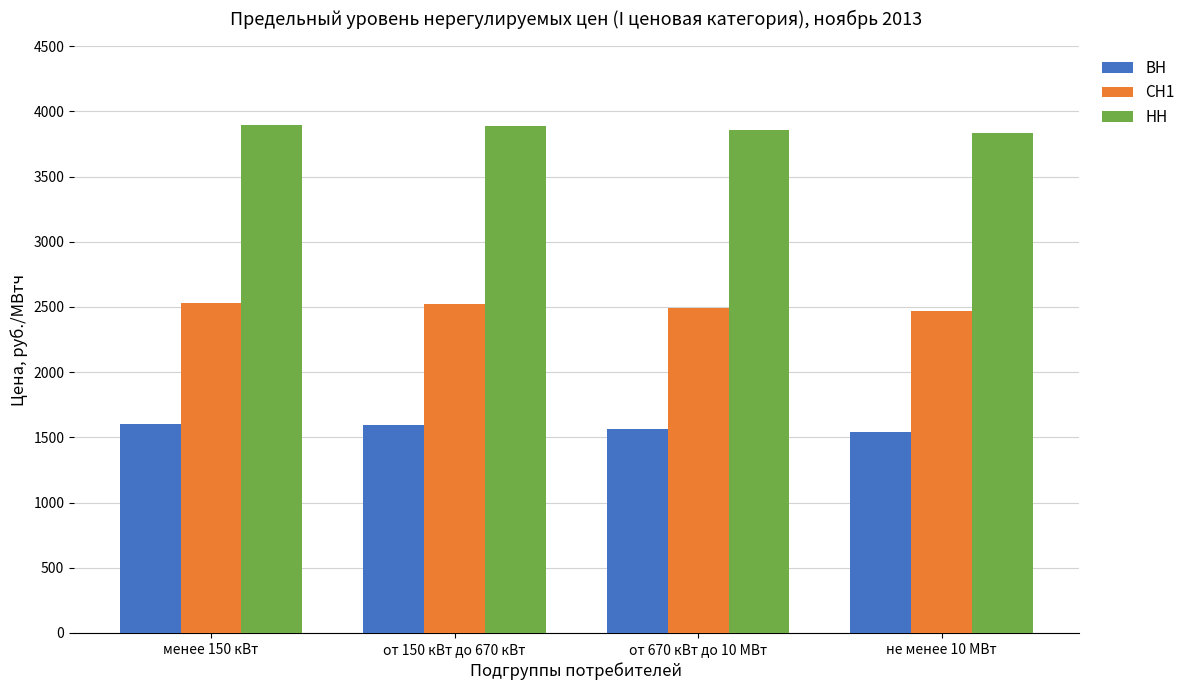

True or false: НН has a value of 3884.0 at от 150 кВт до 670 кВт.

True